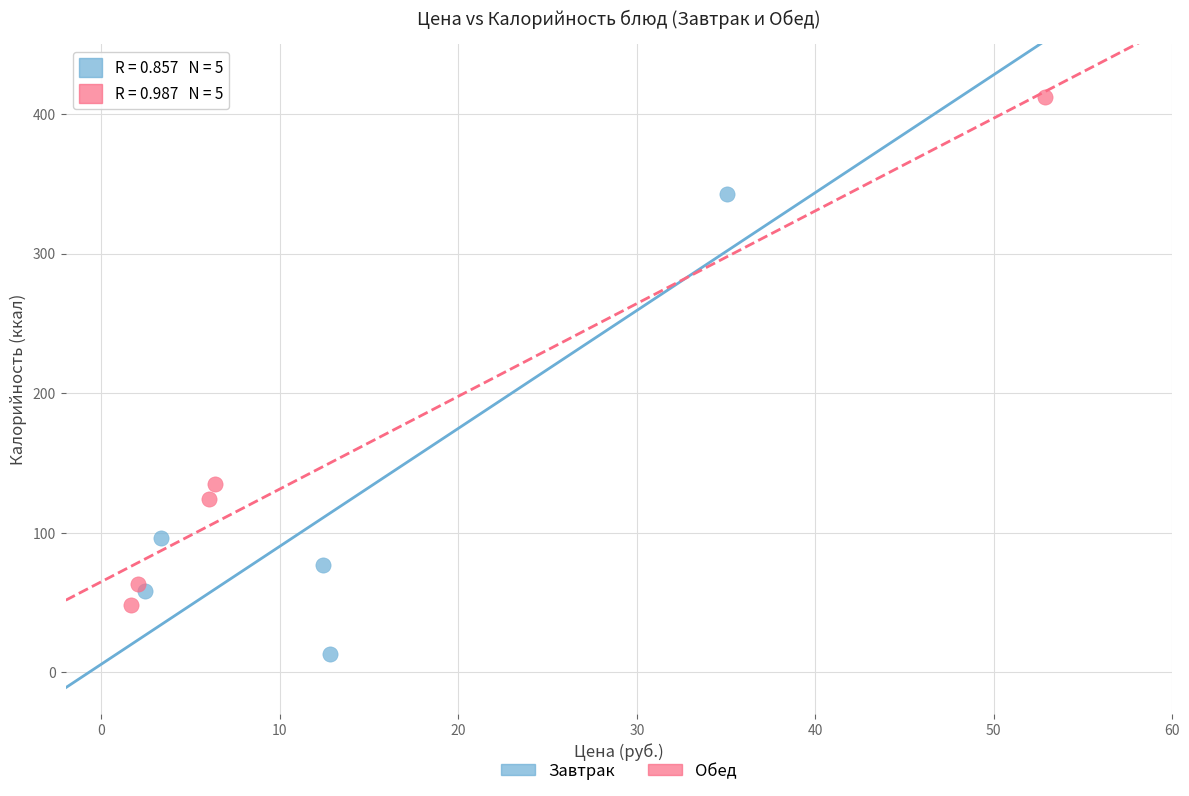

Which series has the widest spread of Y values?

Обед